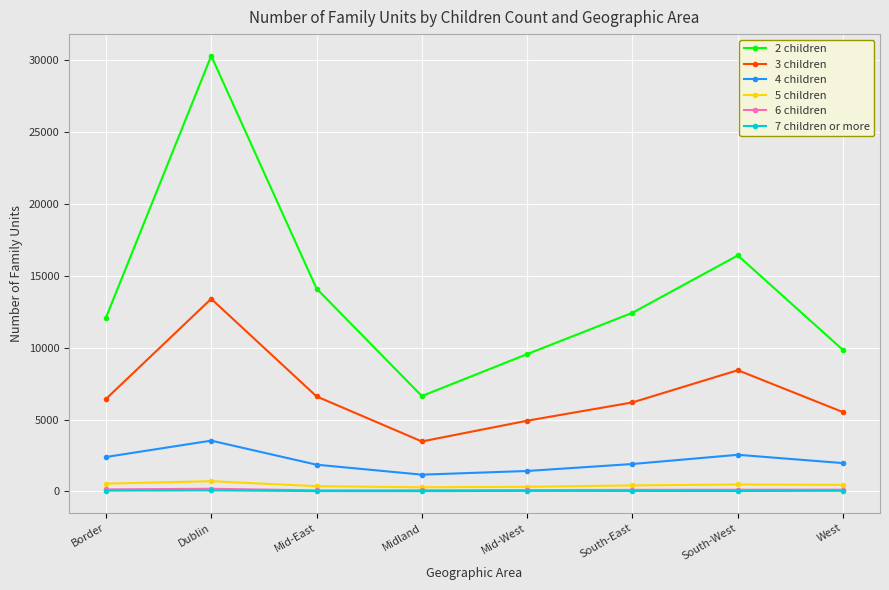

The value of 2 children at Midland is 10389. True or false?

False